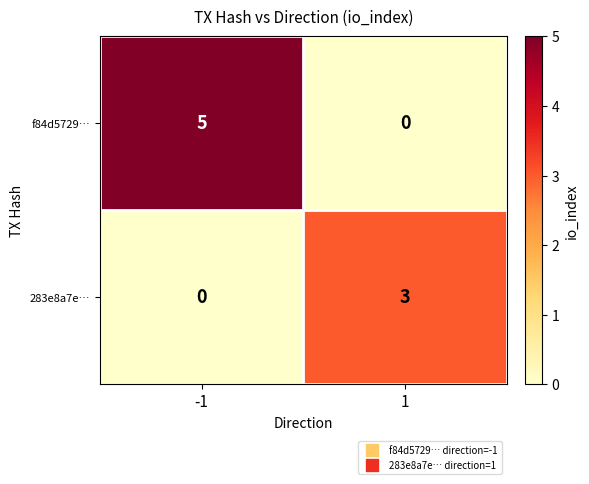

What is the spread (max minus min) of values at -1?

5